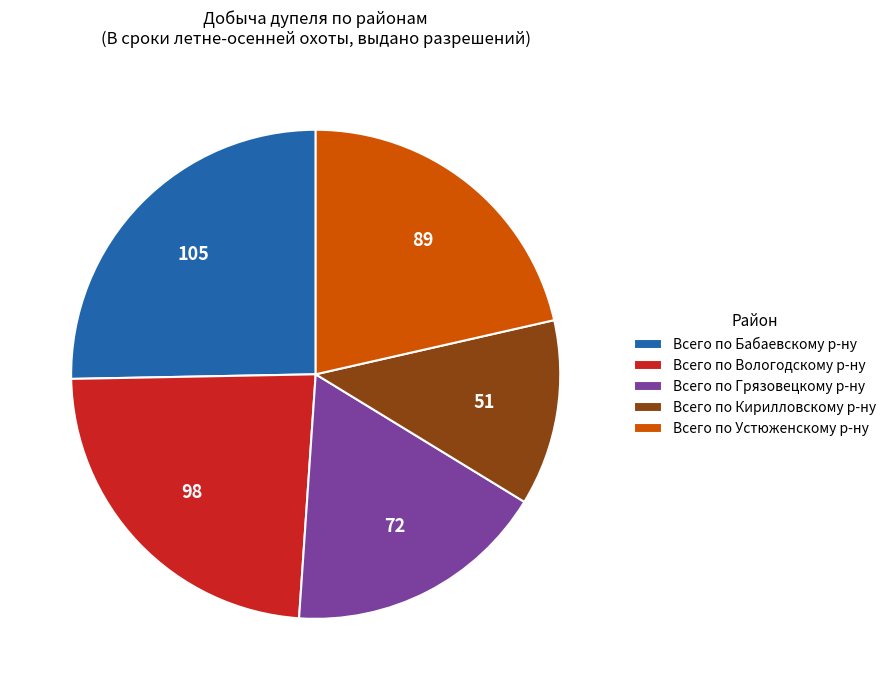

Which has a higher value, Всего по Кирилловскому р-ну or Всего по Вологодскому р-ну?

Всего по Вологодскому р-ну